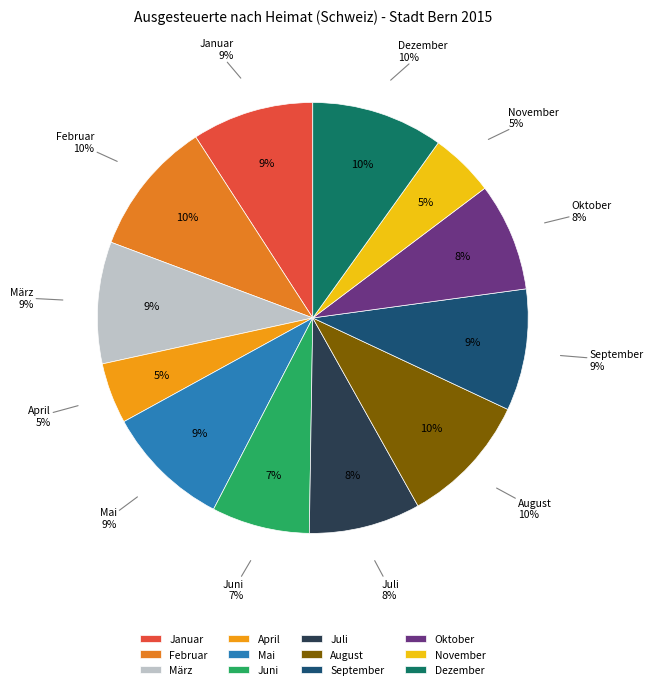

Is there any slice that represents more than half of the pie?

No